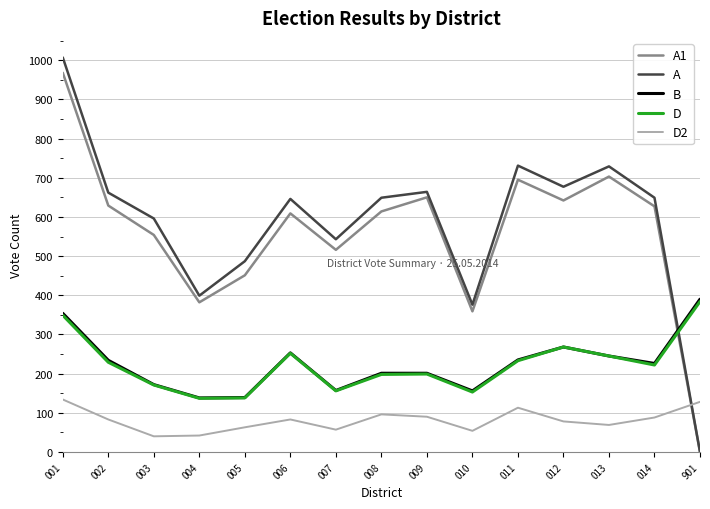

Where is B nearest to the value 264?

012